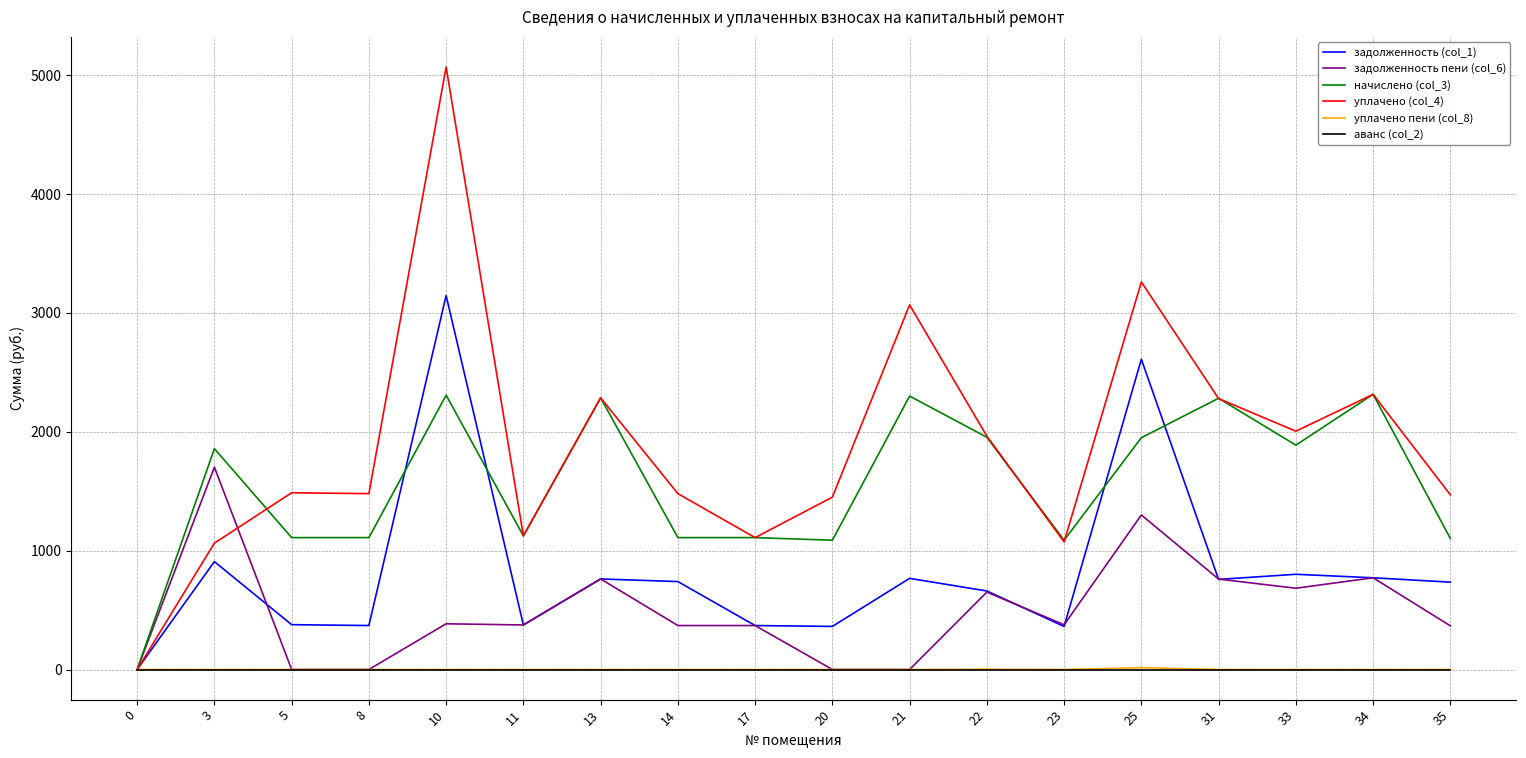

Which series has the widest spread of values?

уплачено (col_4)